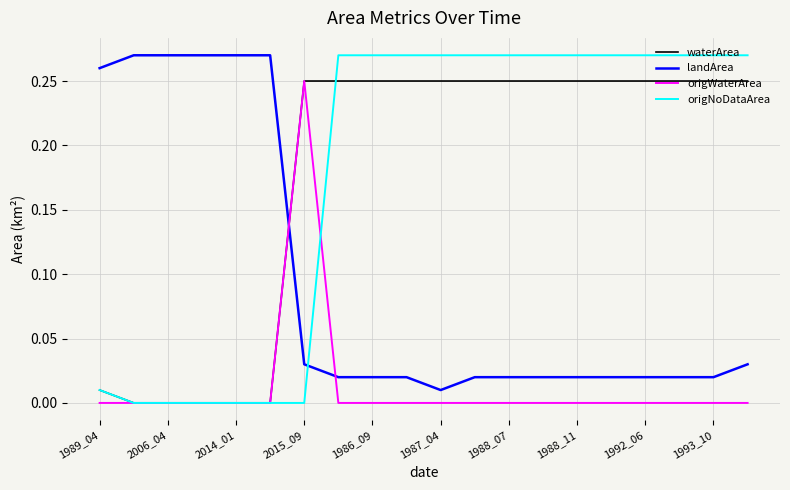

After their last crossing, which series has the higher values: landArea or origNoDataArea?

origNoDataArea